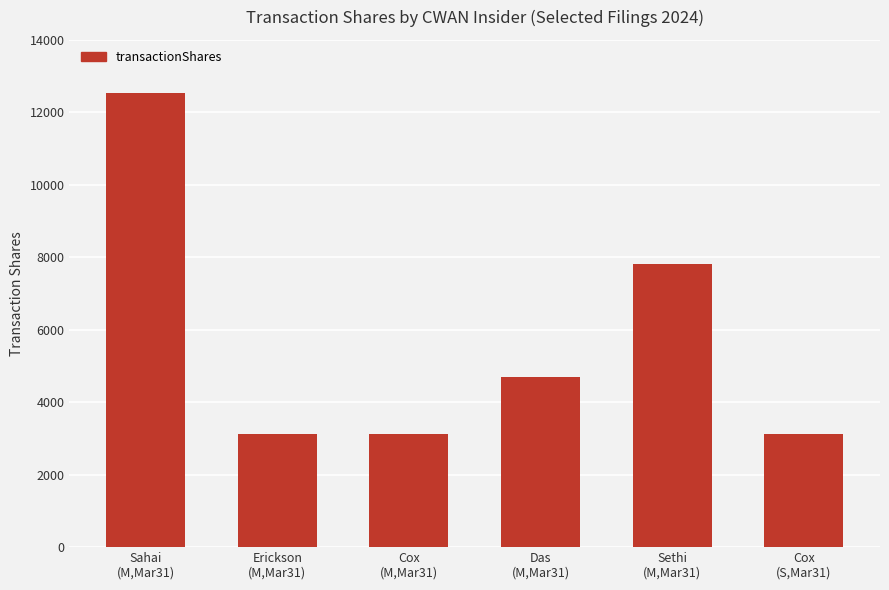

Which has a higher value, Cox
(M,Mar31) or Sethi
(M,Mar31)?

Sethi
(M,Mar31)